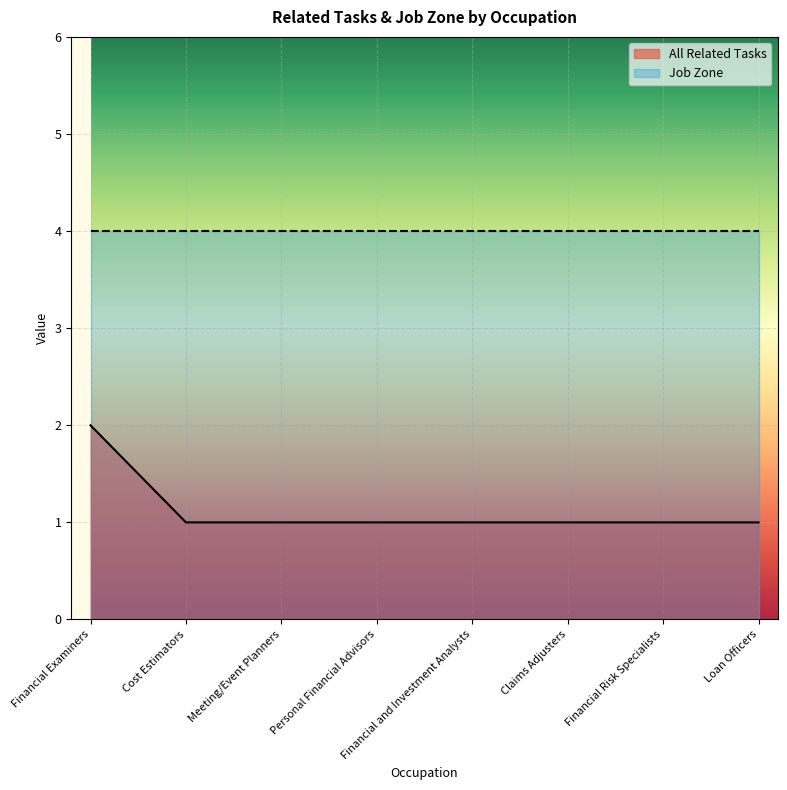

Where is the data nearest to the value 1?

Cost Estimators